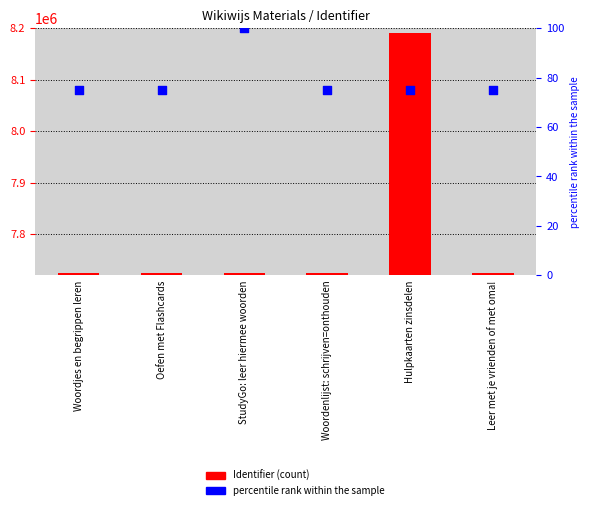

Which series has the largest total across all categories?

Identifier